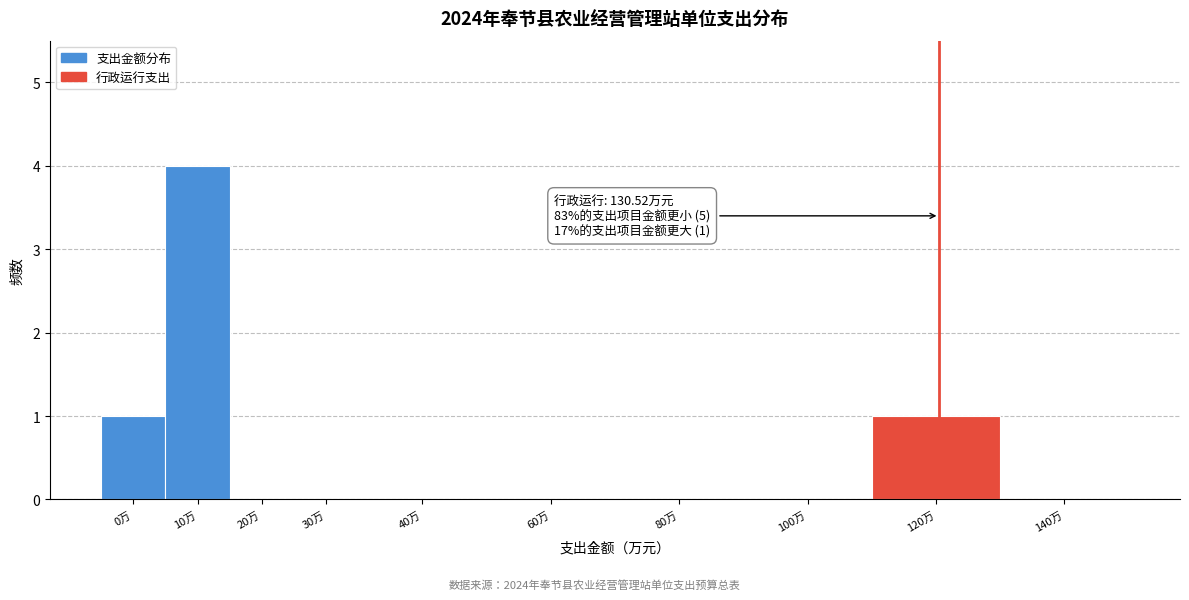

Reading left to right, transcribe all the data shown in this chart.

0万=1	10万=4	20万=0	30万=0	40万=0	60万=0	80万=0	100万=0	120万=1	140万=0